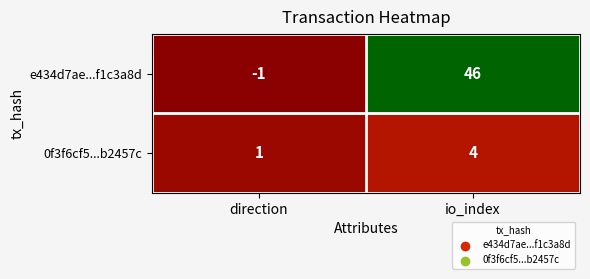

At which label is e434d7ae...f1c3a8d closest to 22?

direction